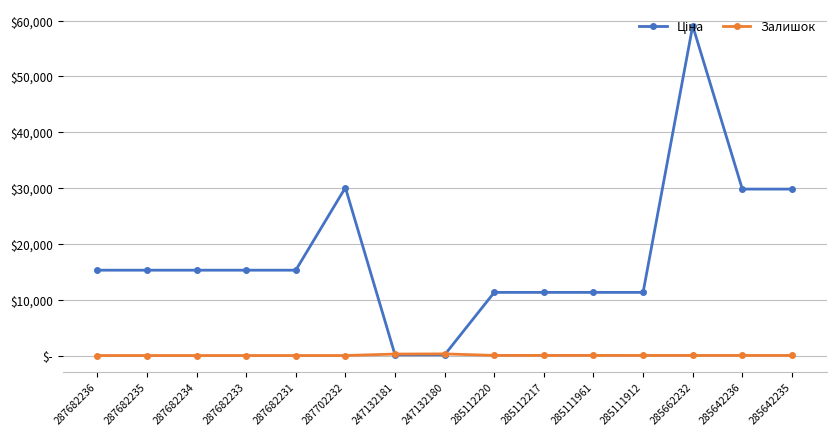

List the series in order of their peak value, lowest first.

Залишок, Ціна